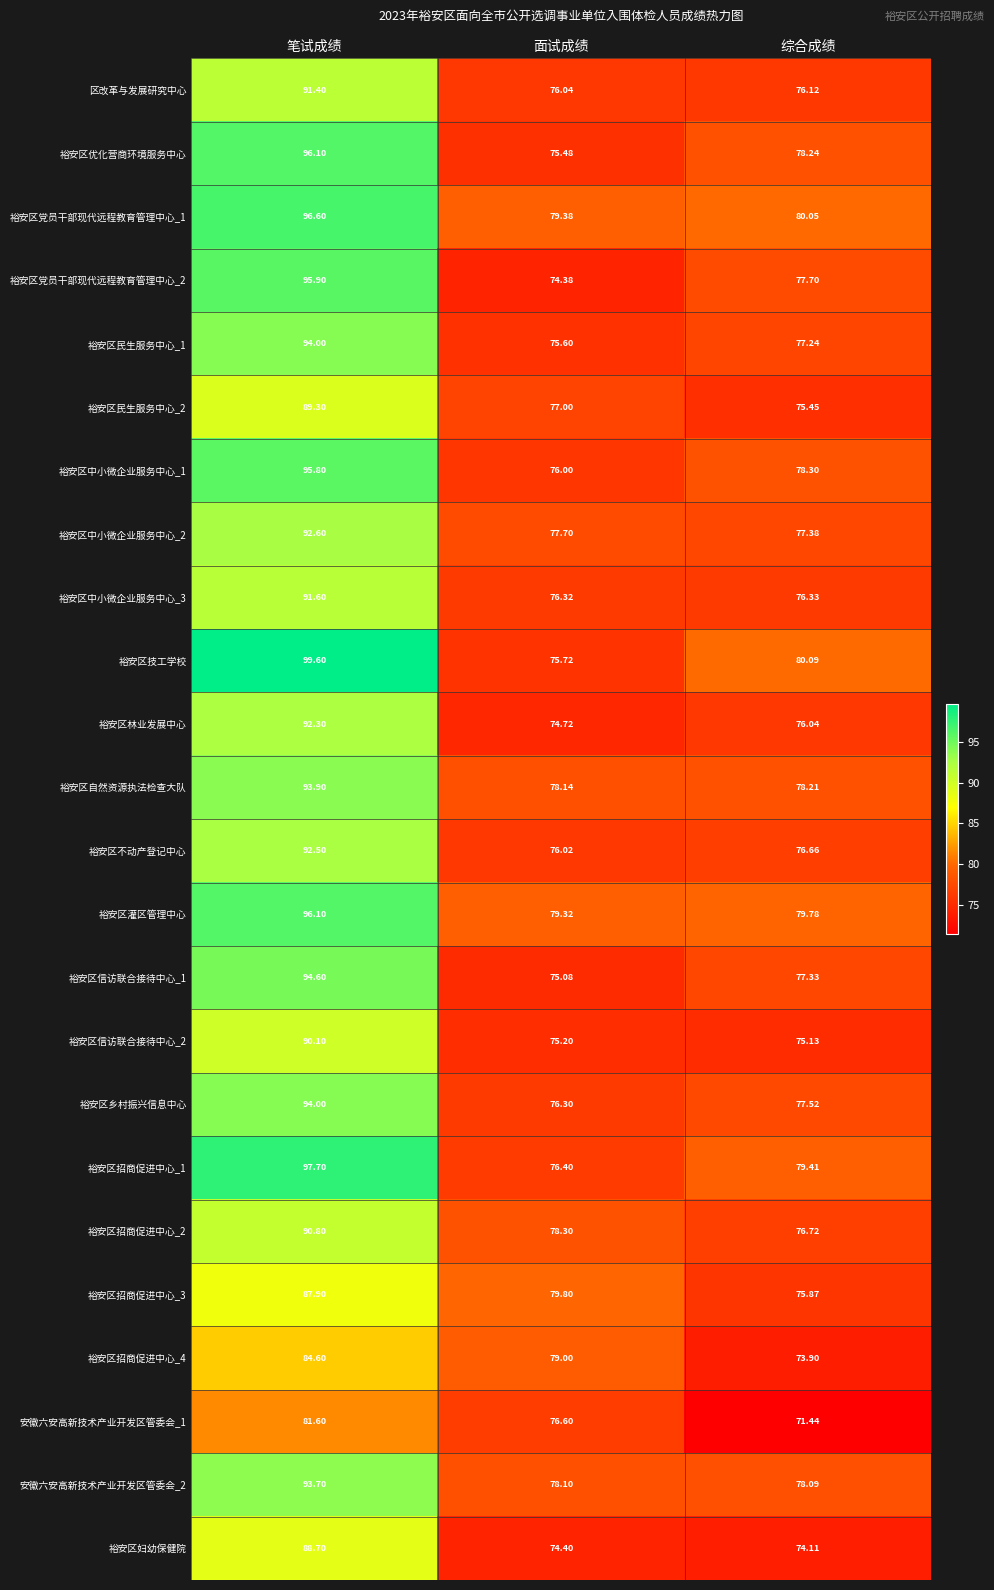

Is the value of 裕安区中小微企业服务中心_1 at 笔试成绩 greater than the value of 裕安区灌区管理中心 at 笔试成绩?

No